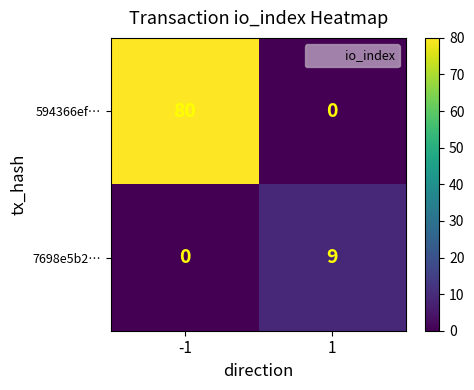

What is the difference between the 594366ef… values at -1 and 1?

80